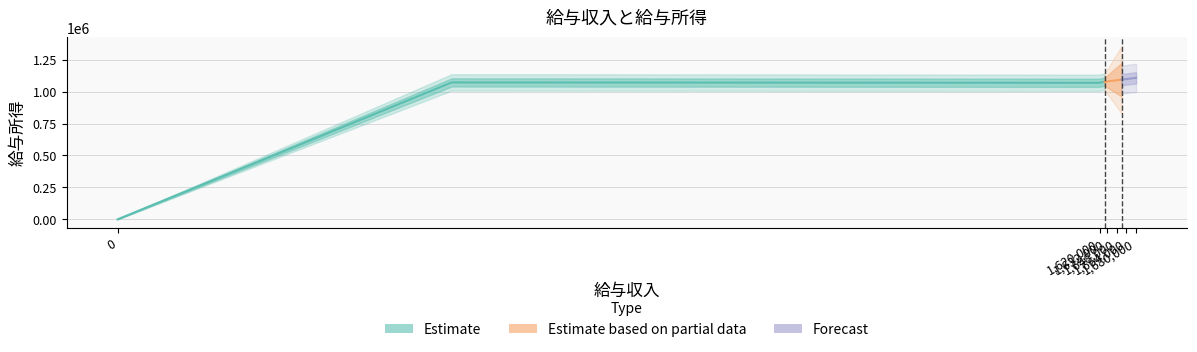

What is the difference between the second highest and second lowest values?

36600